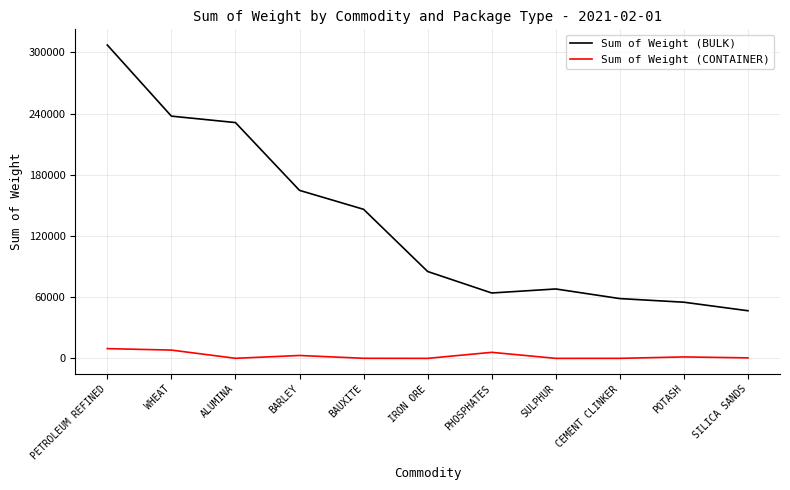

What is the maximum value for Sum of Weight (BULK)?

307287.7